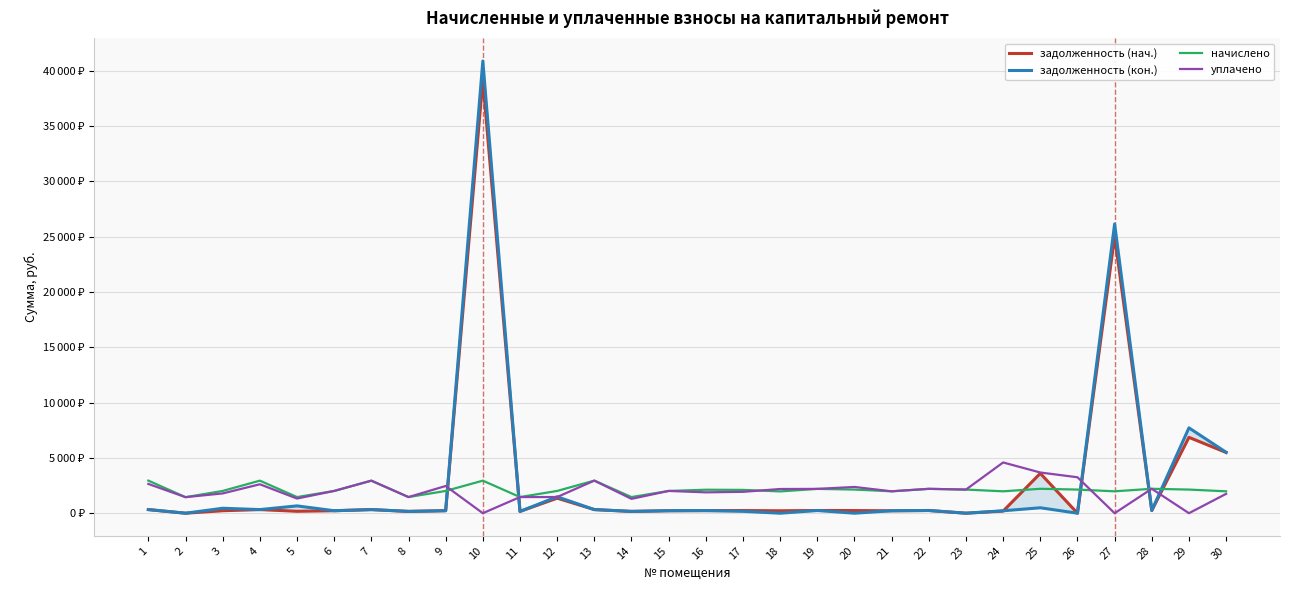

What is the maximum value shown in the chart?

40898.0